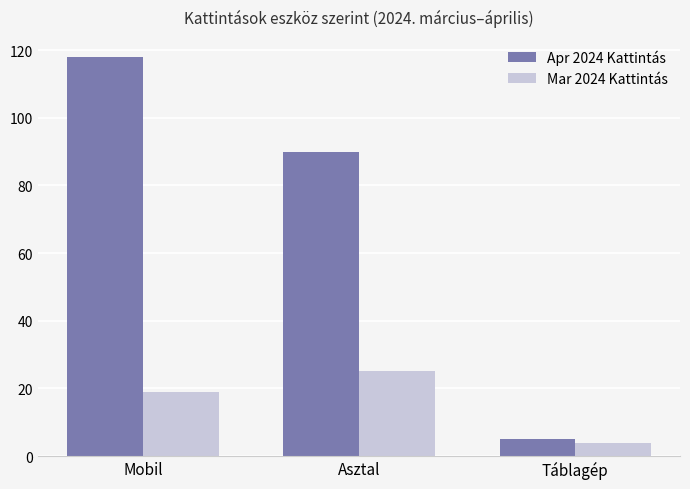

True or false: Apr 2024 Kattintás has a value of 90 at Asztal.

True